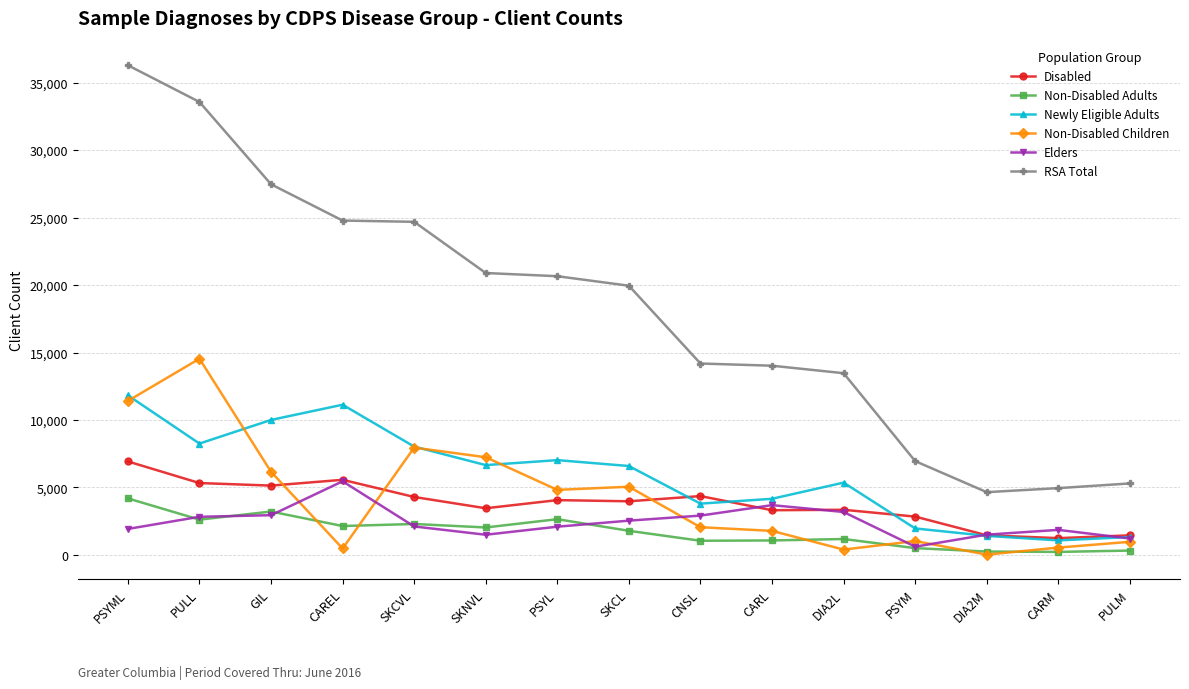

Which series changed the most between SKCVL and SKNVL?

RSA Total